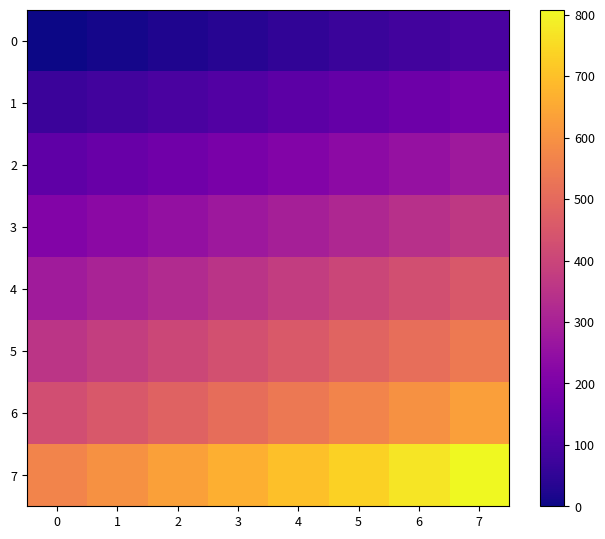

Between 3 and 1, which is larger?

3